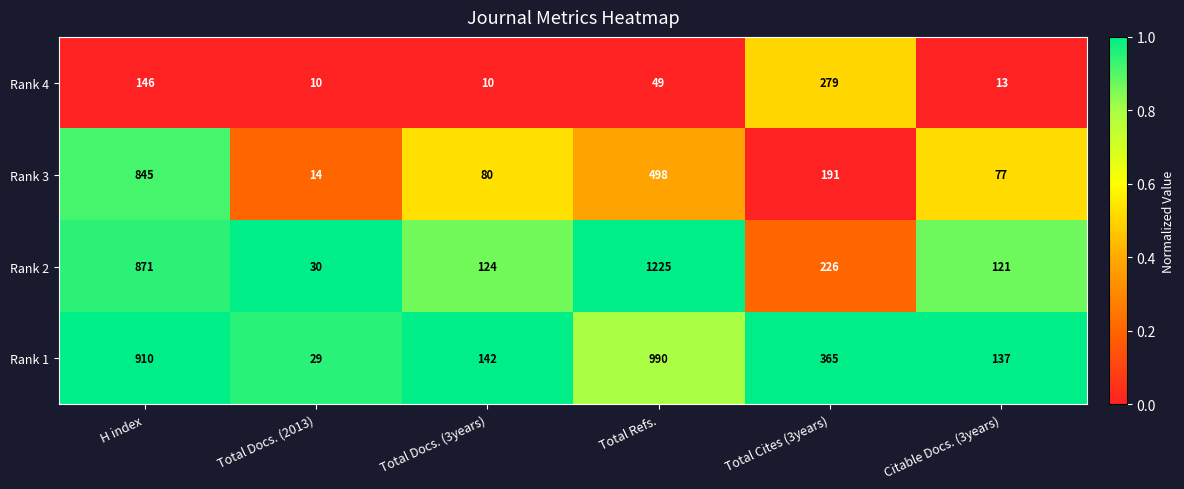

What is the difference between the maximum and minimum values in the Rank 4 series?

269